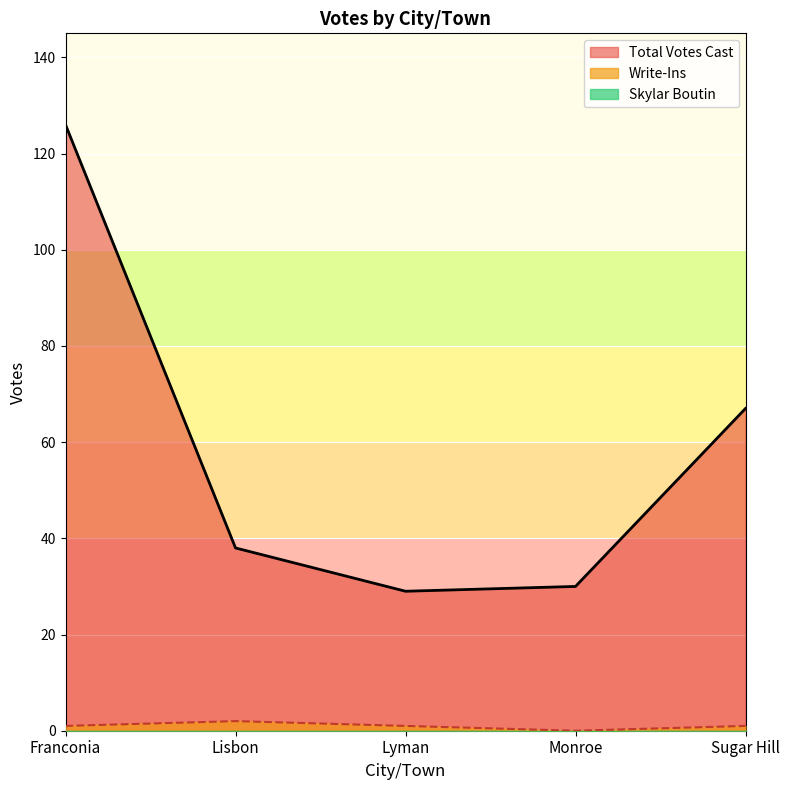

Does the chart display data point markers on the line(s)?

No